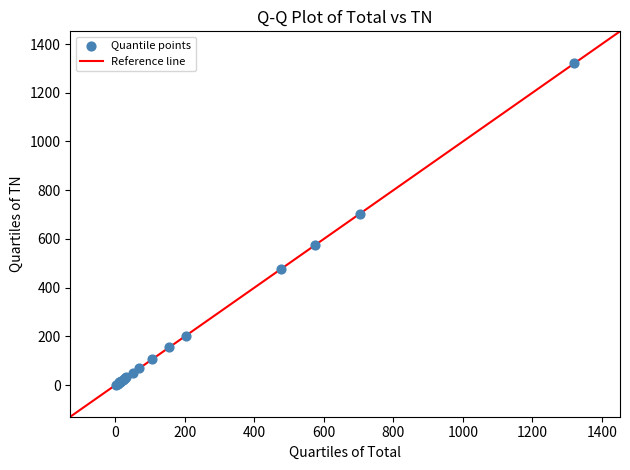

What Y value in the scatter plot is closest to 661?

703.6